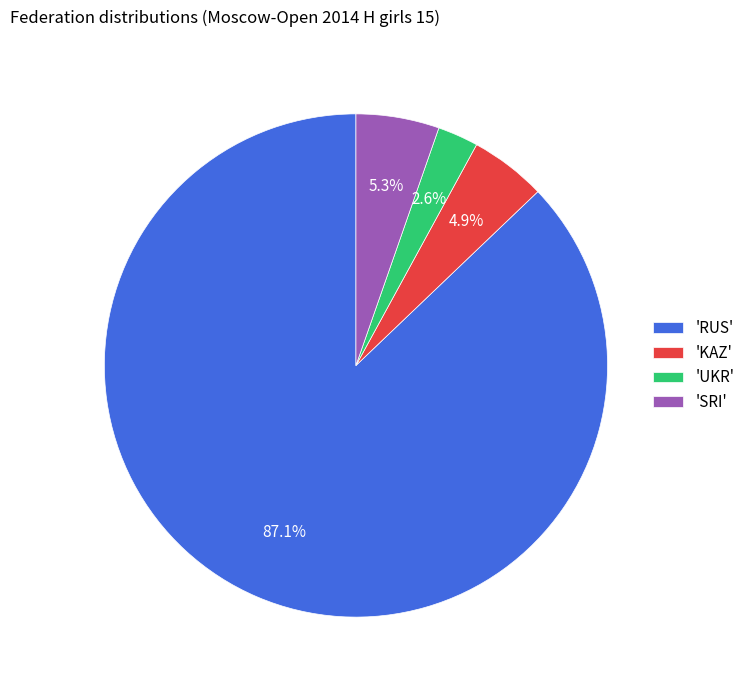

Is the sum of 'UKR' and 'KAZ' greater than half?

No